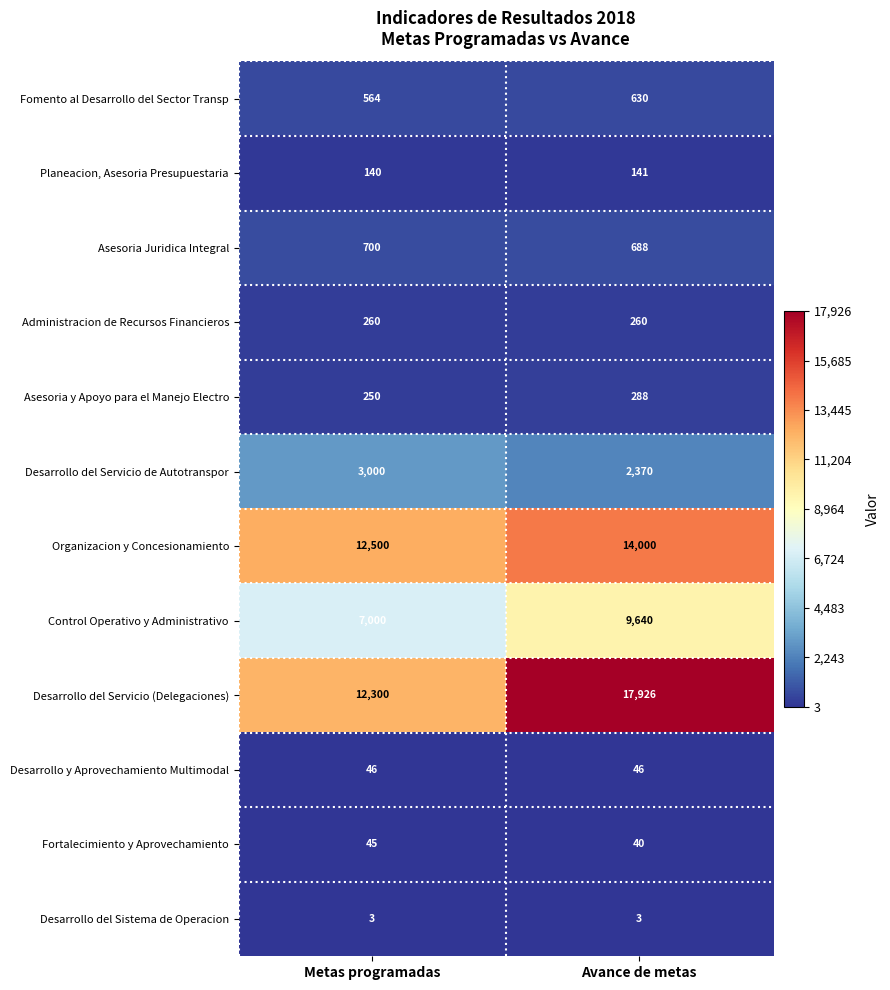

At which label is Planeacion, Asesoria Presupuestaria closest to 140?

Metas programadas